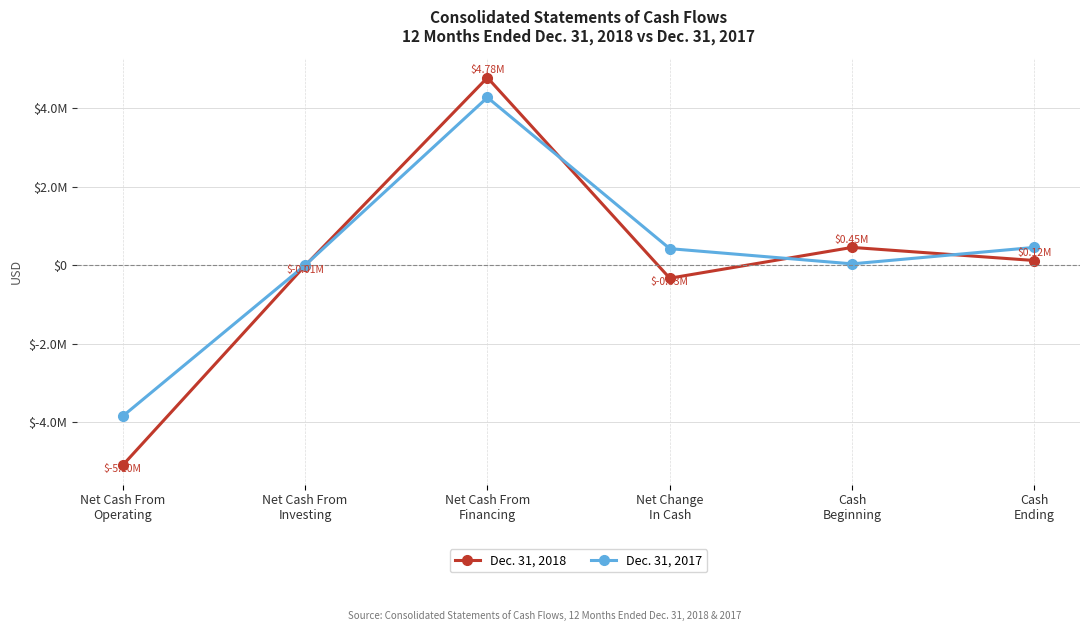

True or false: Dec. 31, 2018 has more than 0 points higher than both neighbors.

True